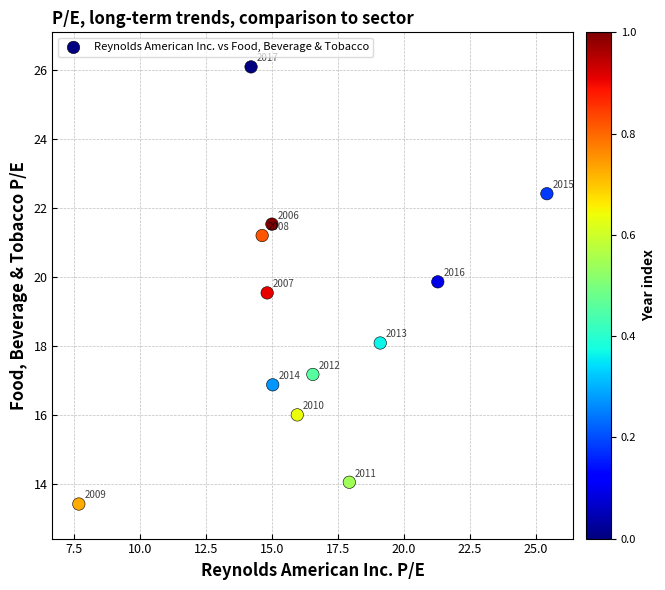

What is the average Y value?

18.9